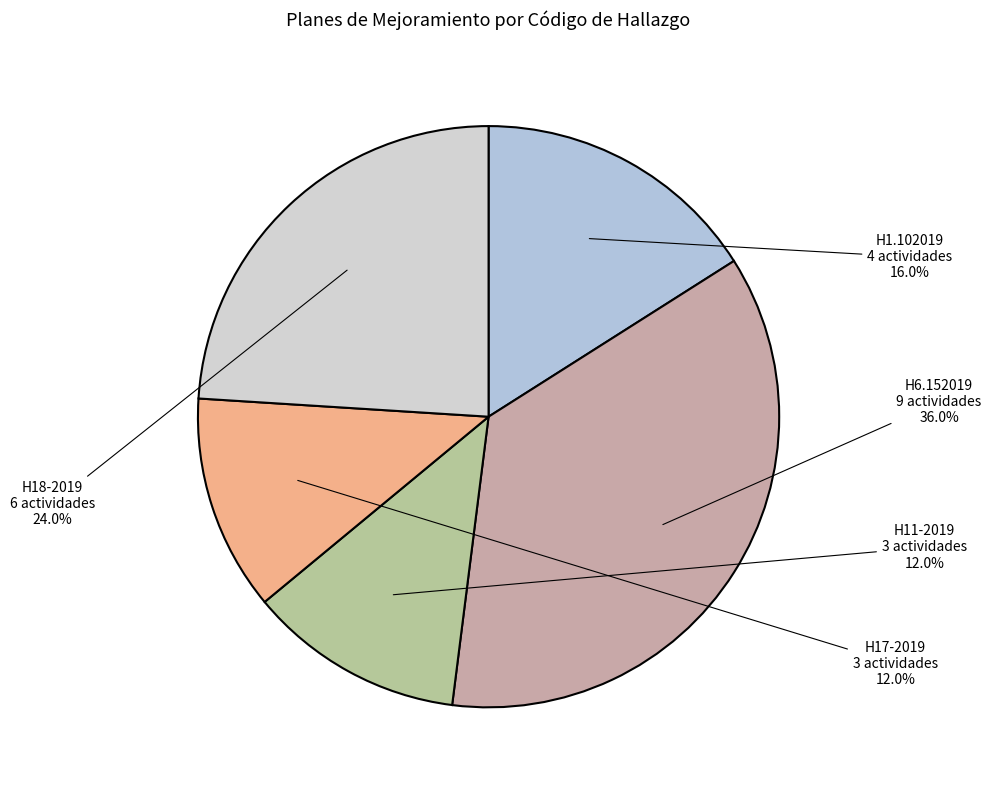

Which category has the biggest portion of the pie?

H6.152019